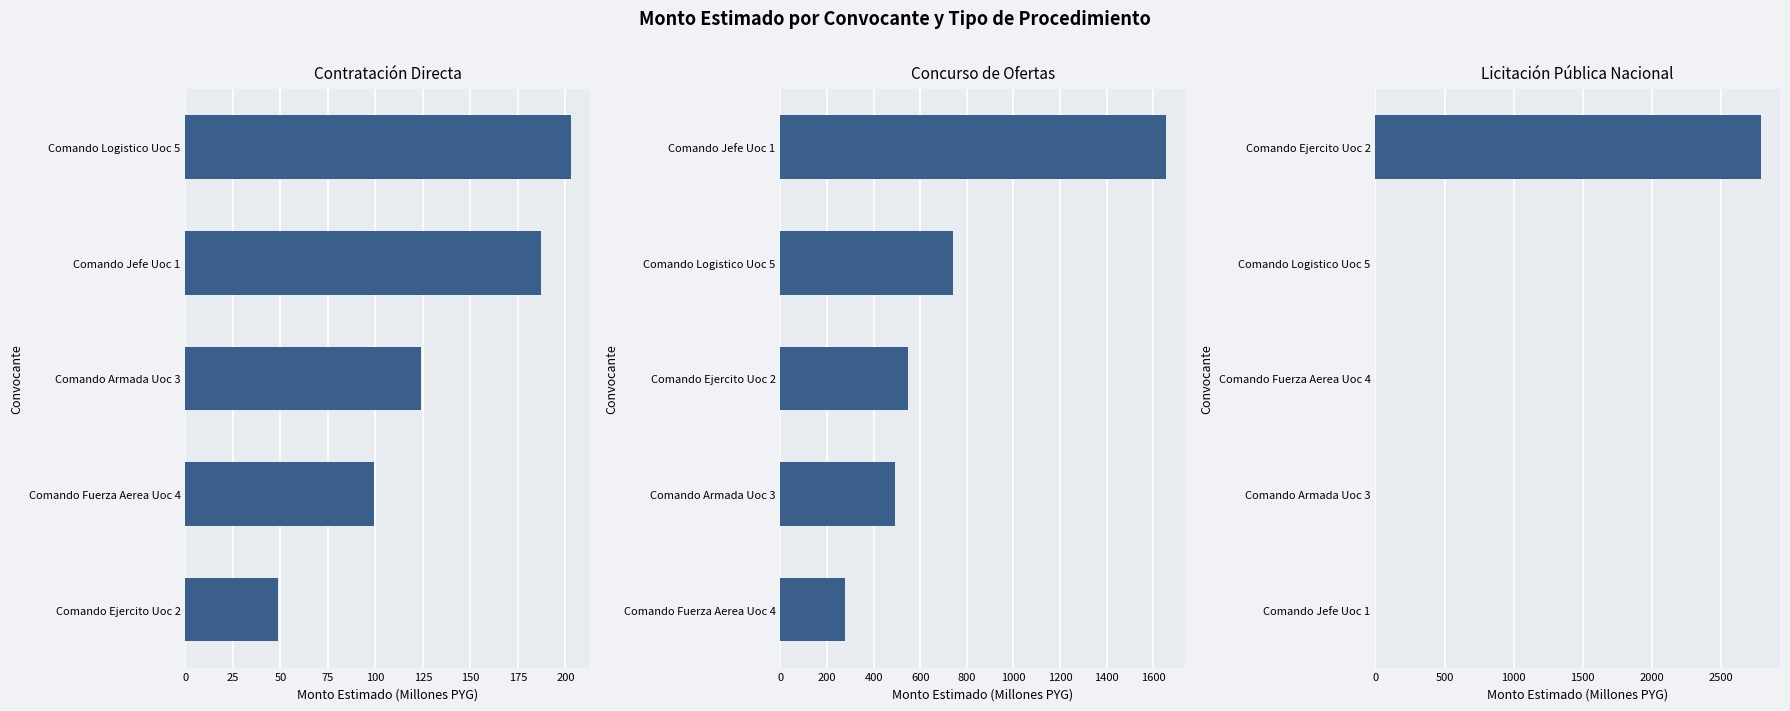

Reading left to right, what are all the values shown in this chart?

Contratación Directa: 48.7	99.1	123.9	187.1	202.8
Concurso de Ofertas: 278.5	491.5	547.3	739.9	1653.2
Licitación Pública Nacional: 0.0	0.0	0.0	0.0	2786.8